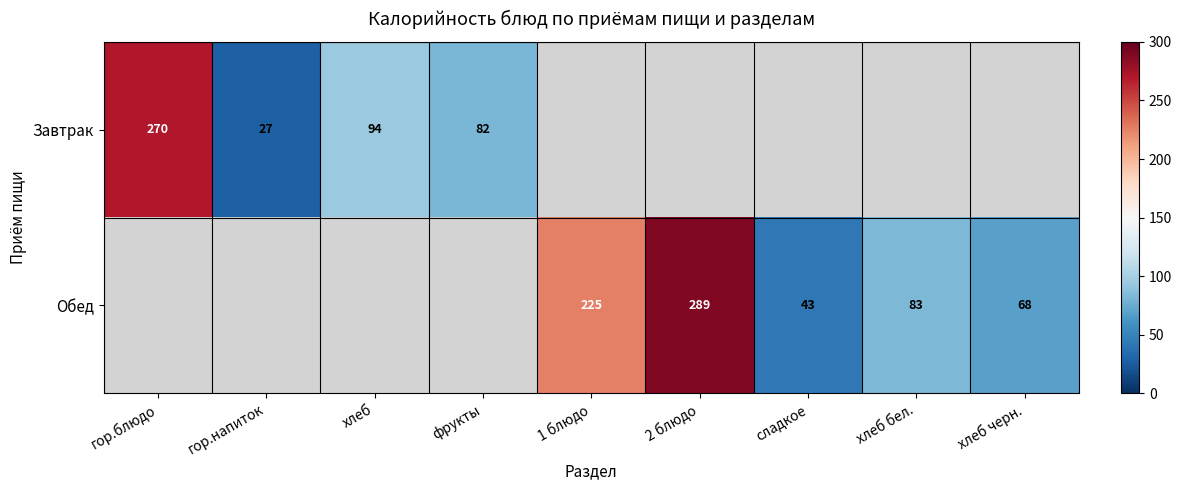

True or false: Завтрак has a value of 121 at фрукты.

False